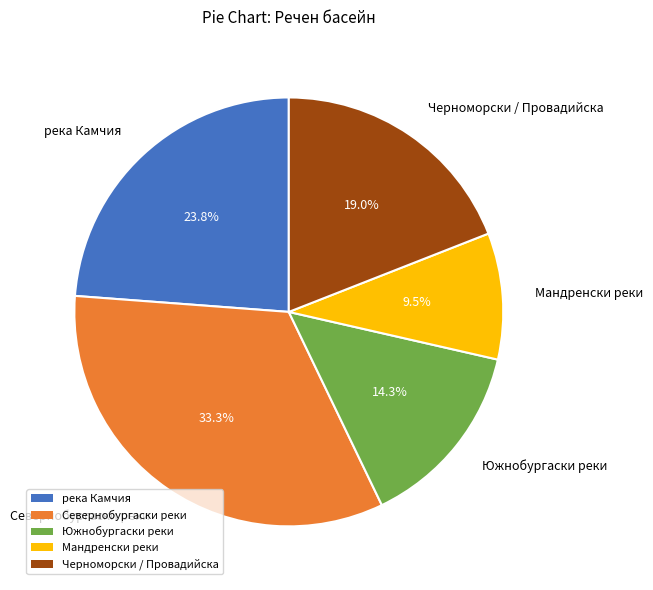

To the nearest percent, what is the difference between the largest and smallest slice percentages?

24%